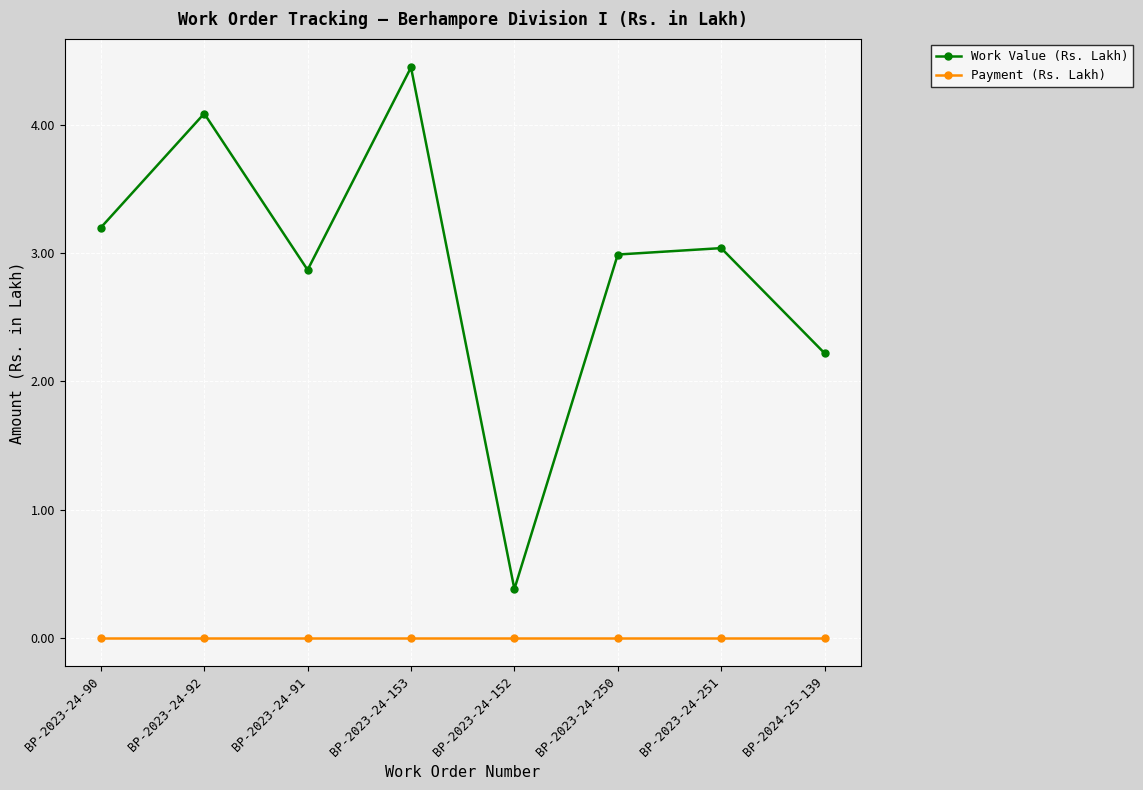

Which series has the largest total across all categories?

Work Value (Rs. Lakh)